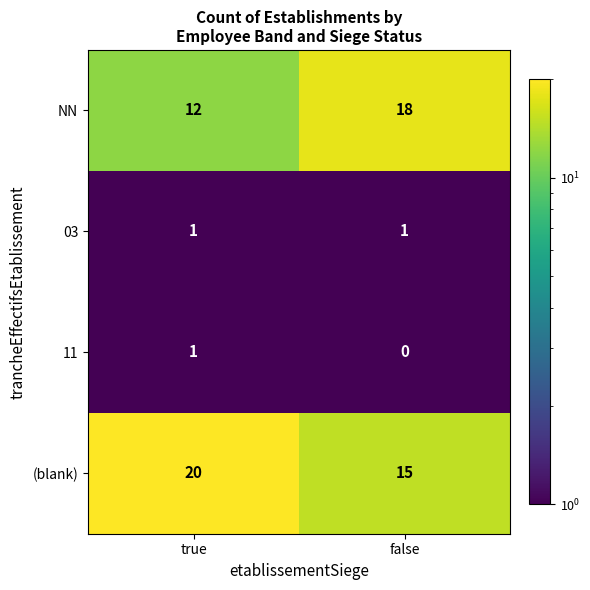

What is the sum of all (blank) values?

35